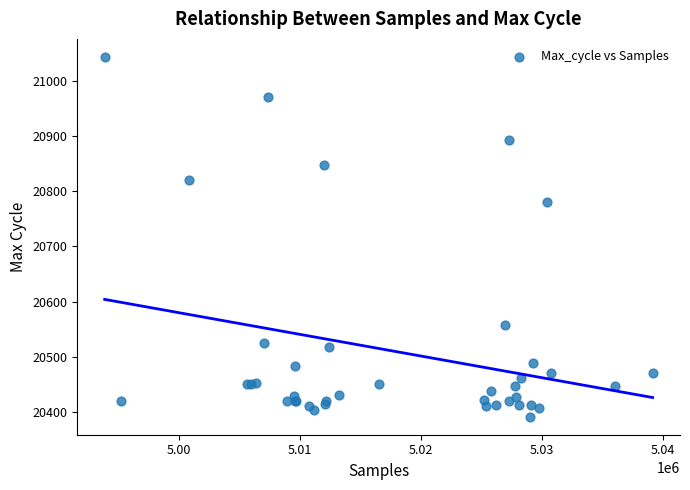

What Y value in the scatter plot is closest to 20717?

20781